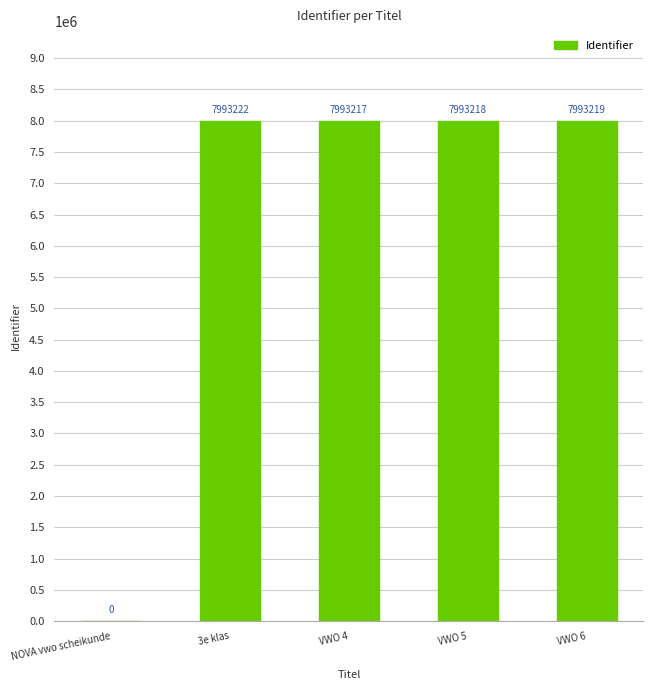

Reading left to right, list all the values displayed in this chart.

NOVA vwo scheikunde=0	3e klas=7993222	VWO 4=7993217	VWO 5=7993218	VWO 6=7993219